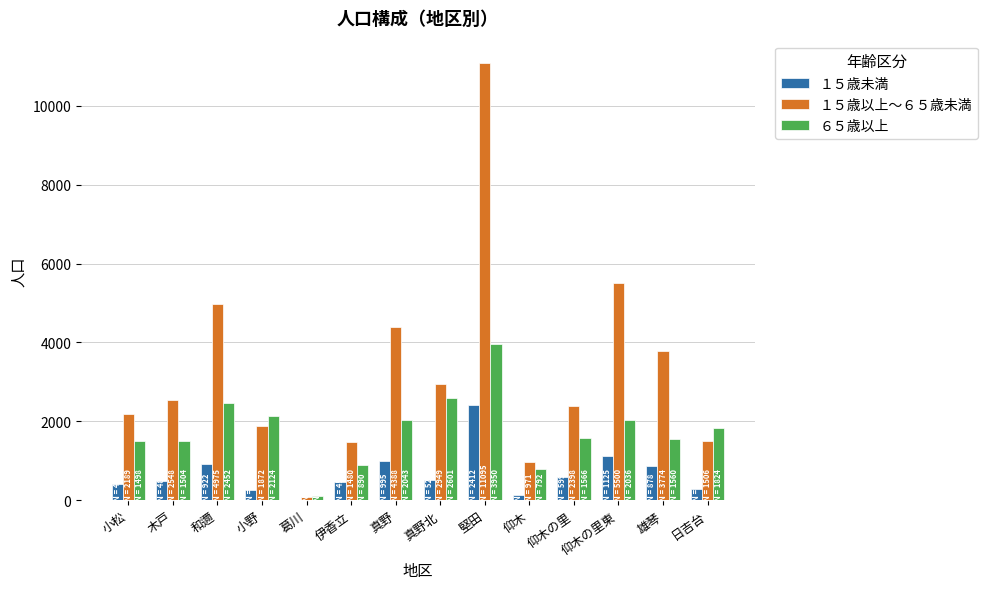

At which category does the chart reach its peak across all series?

堅田